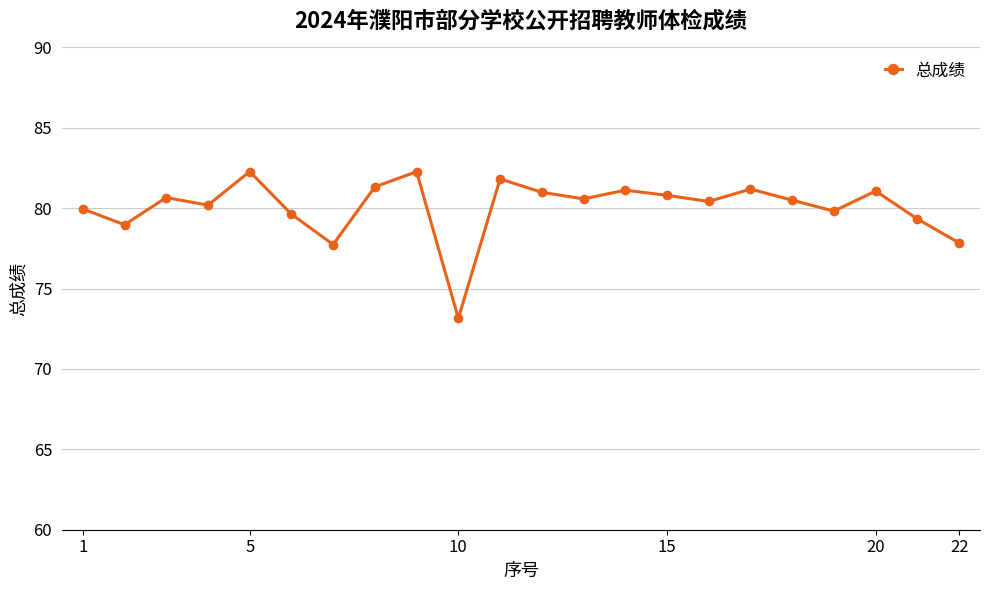

What is the greatest value displayed?

82.3